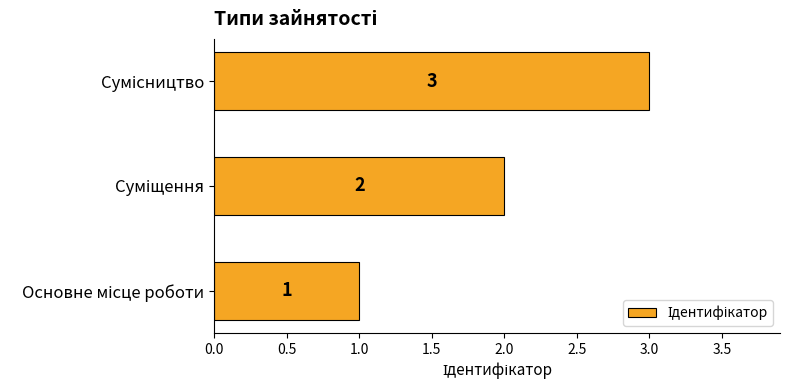

What is the greatest value displayed?

3